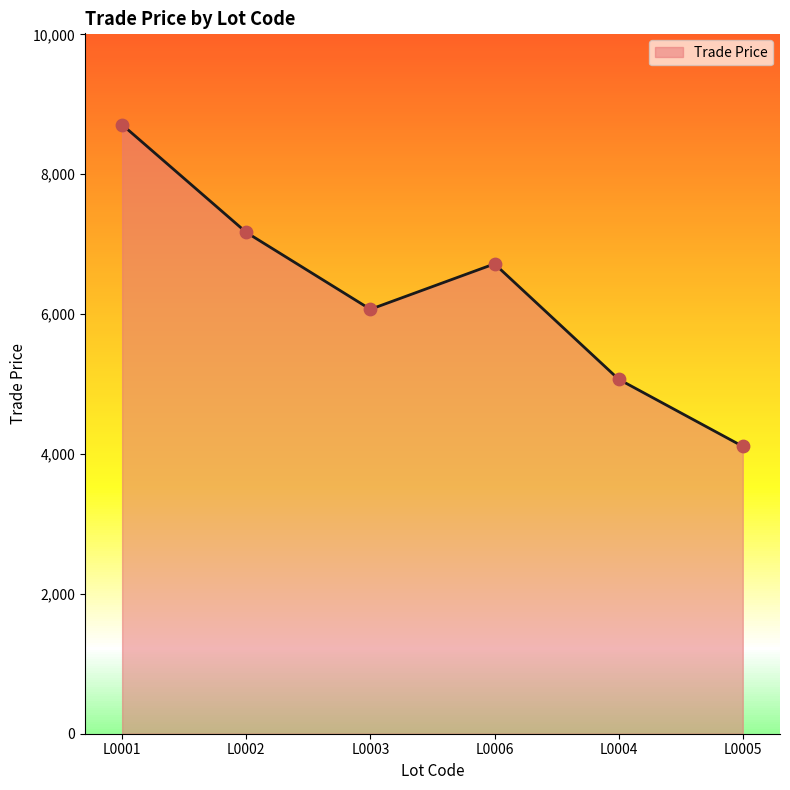

Between L0005 and L0002, which is larger?

L0002